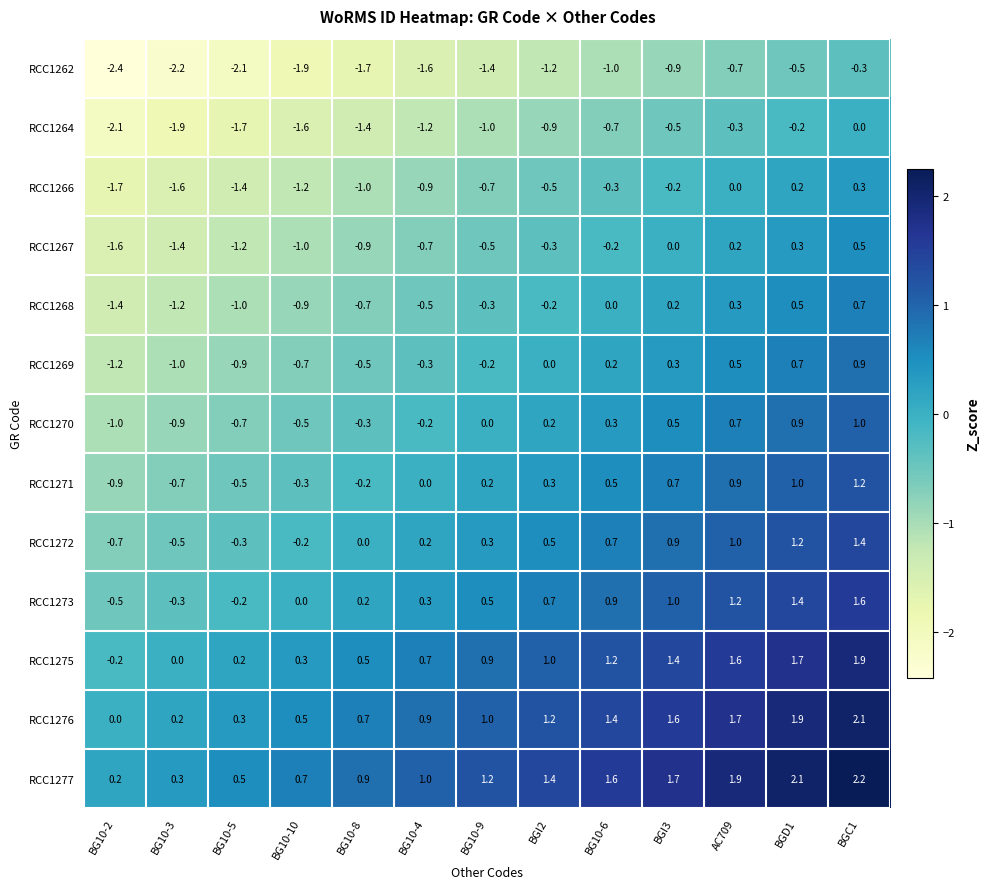

What is the total value across all series at BG10-2?

-13.5